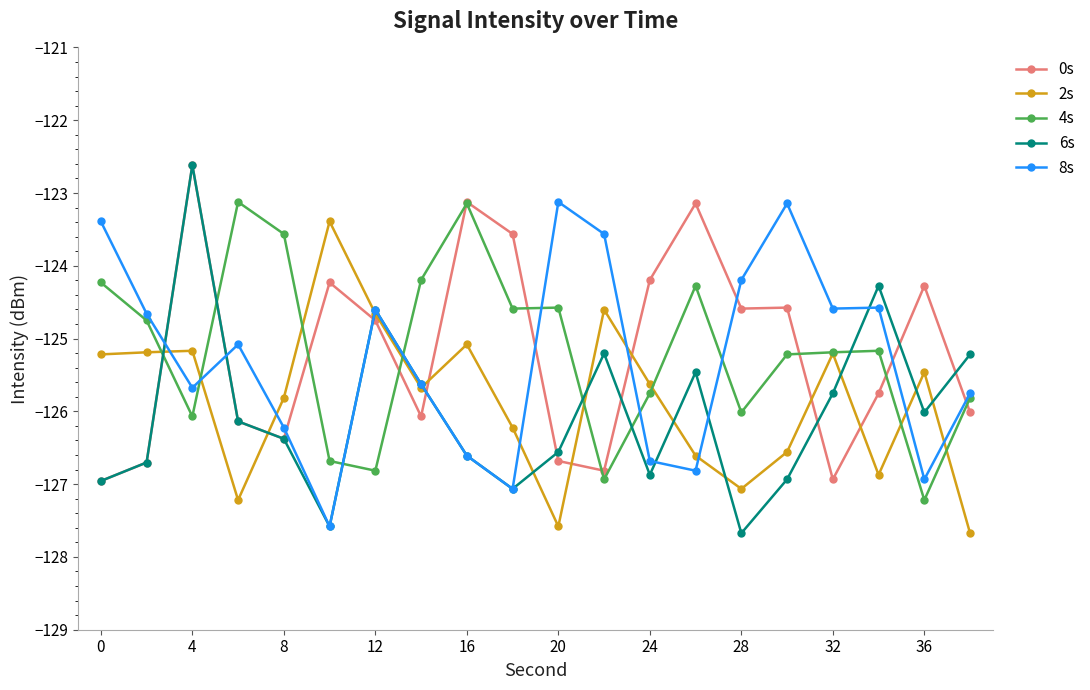

What is the greatest value displayed?

-122.6